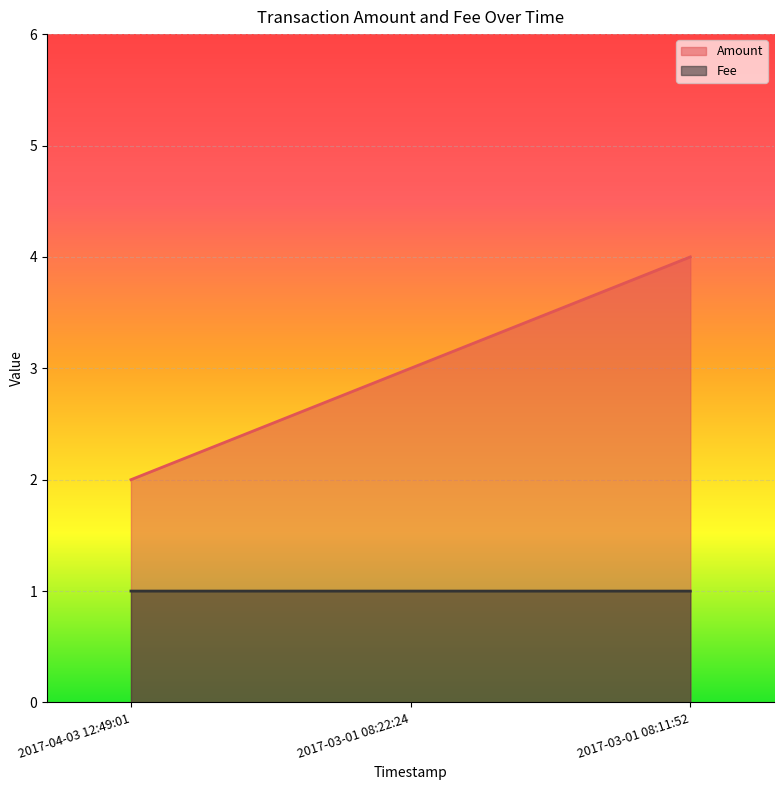

The value of Amount at 2017-04-03 12:49:01 is 2.0. True or false?

True